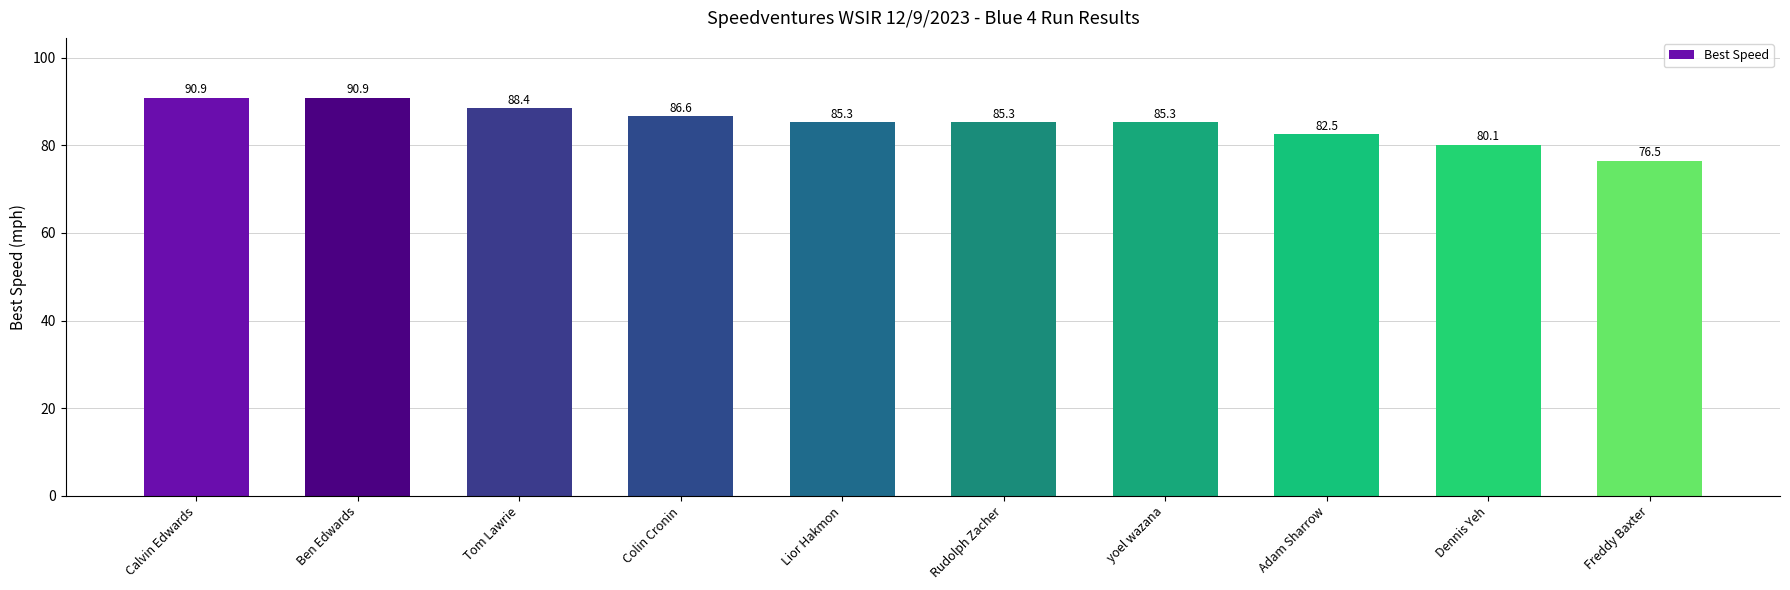

What is the approximate value at Calvin Edwards?

90.9